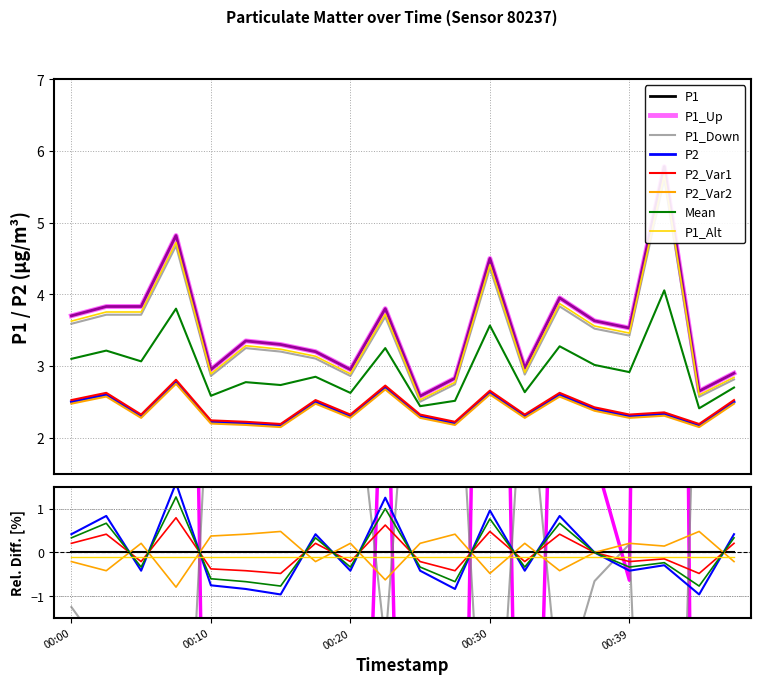

Rank the categories by P1 value from lowest to highest.

00:25, 00:44, 00:27, 00:47, 00:10, 00:20, 00:32, 00:17, 00:15, 00:13, 00:39, 00:37, 00:00, 00:22, 00:03, 00:05, 00:34, 00:30, 00:08, 00:42